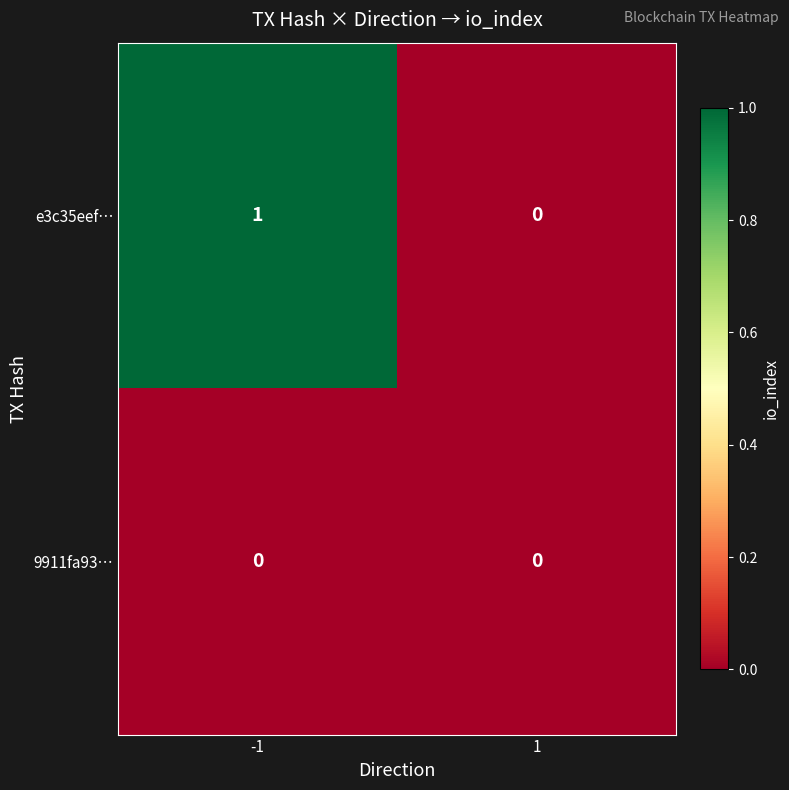

List the series in order of their peak value, lowest first.

9911fa93…, e3c35eef…